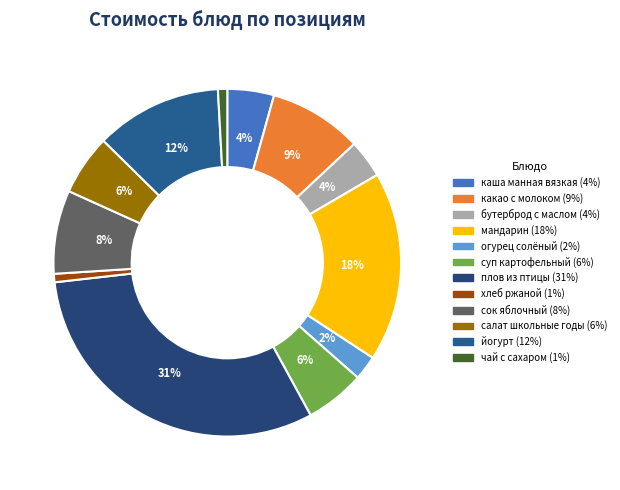

Rank the categories by value from highest to lowest.

плов из птицы, мандарин, йогурт, какао с молоком, сок яблочный, салат школьные годы, суп картофельный, каша манная вязкая, бутерброд с маслом, огурец солёный, чай с сахаром, хлеб ржаной